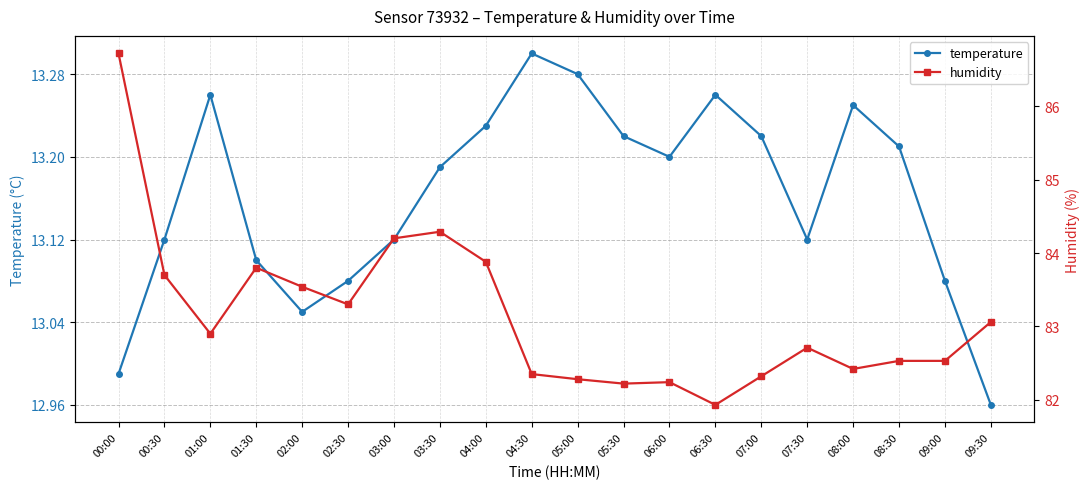

What is the minimum value for temperature?

13.0